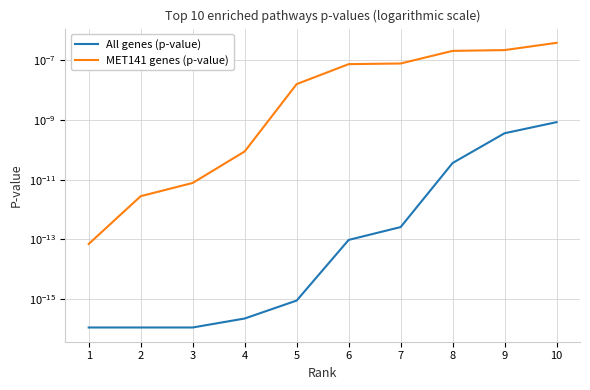

At which category is the sum across all series the highest?

10